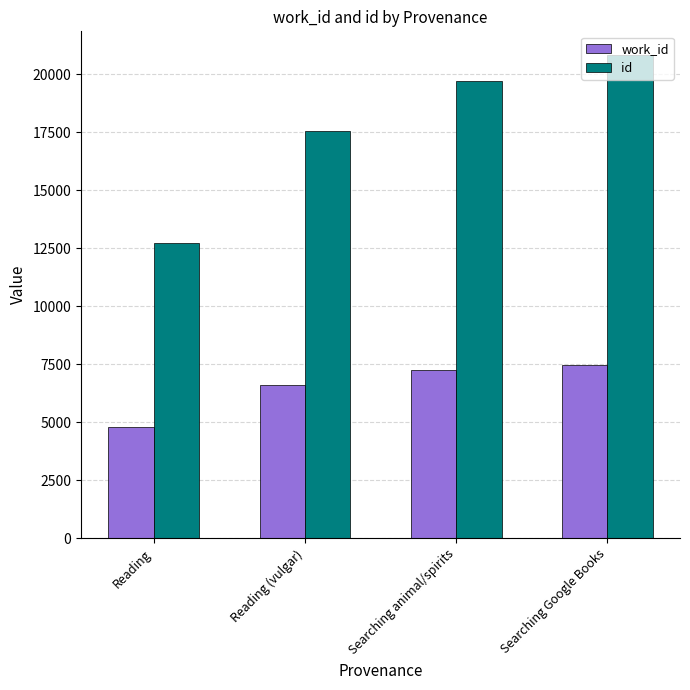

Reading left to right, list all the values displayed in this chart.

work_id: Reading=4790	Reading (vulgar)=6611	Searching animal/spirits=7229	Searching Google Books=7446
id: Reading=12710	Reading (vulgar)=17539	Searching animal/spirits=19723	Searching Google Books=20809